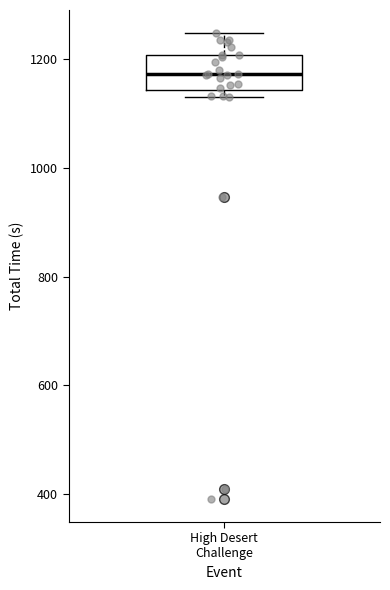

Where is the lower edge of the box for High Desert Challenge on the y-axis? The values are not printed on the chart, so give them approximately, as read against the axis.

1140